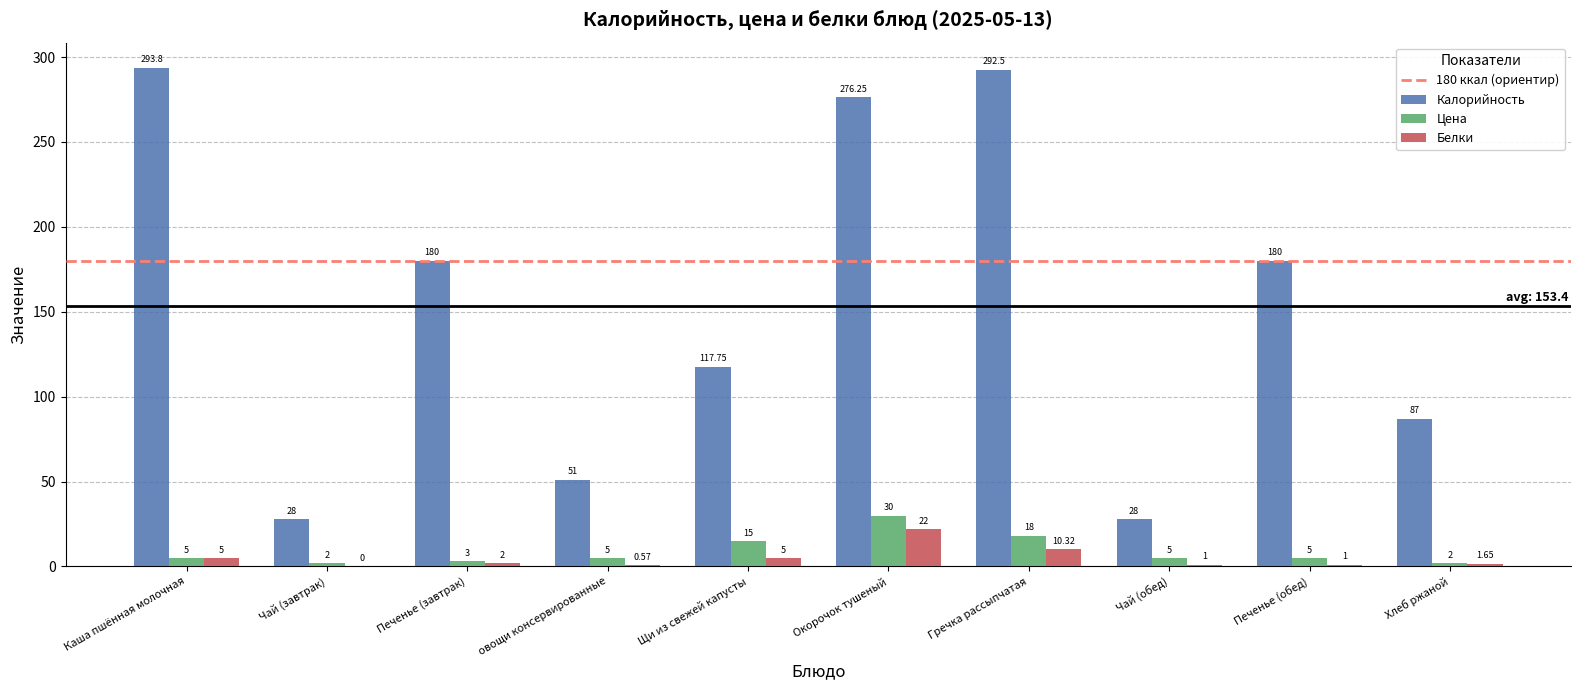

What is the sum of all Белки values?

48.5